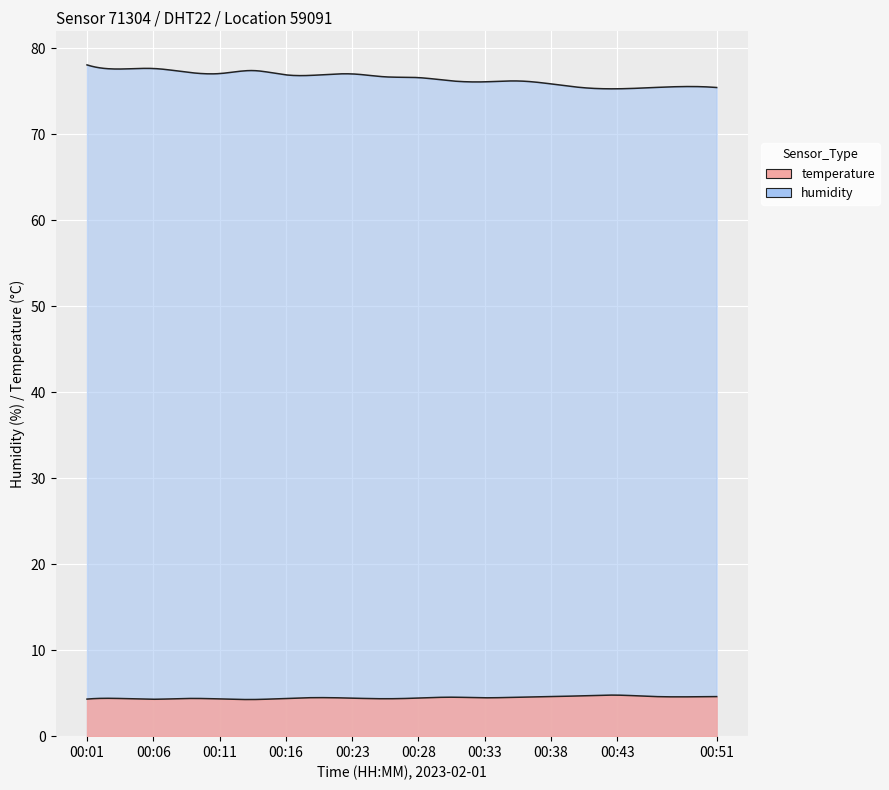

Reading left to right, extract all data points from this chart.

temperature: 00:01=4.3	00:04=4.4	00:06=4.3	00:09=4.4	00:11=4.3	00:14=4.3	00:16=4.4	00:21=4.5	00:23=4.4	00:26=4.3	00:28=4.4	00:31=4.5	00:33=4.5	00:36=4.5	00:38=4.6	00:41=4.7	00:43=4.8	00:46=4.6	00:48=4.6	00:51=4.6
humidity: 00:01=78.0	00:04=77.6	00:06=77.6	00:09=77.2	00:11=77.0	00:14=77.4	00:16=76.9	00:21=76.9	00:23=77.0	00:26=76.7	00:28=76.6	00:31=76.2	00:33=76.1	00:36=76.2	00:38=75.8	00:41=75.4	00:43=75.3	00:46=75.4	00:48=75.5	00:51=75.4